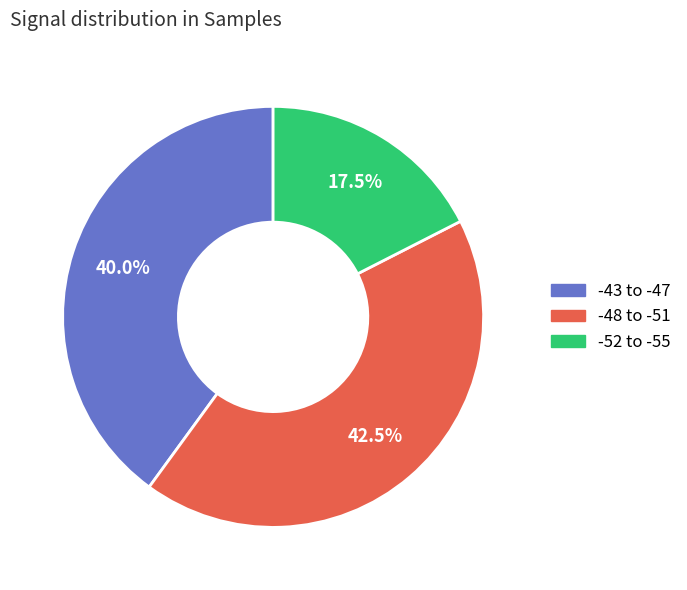

Is there a majority slice in this chart?

No